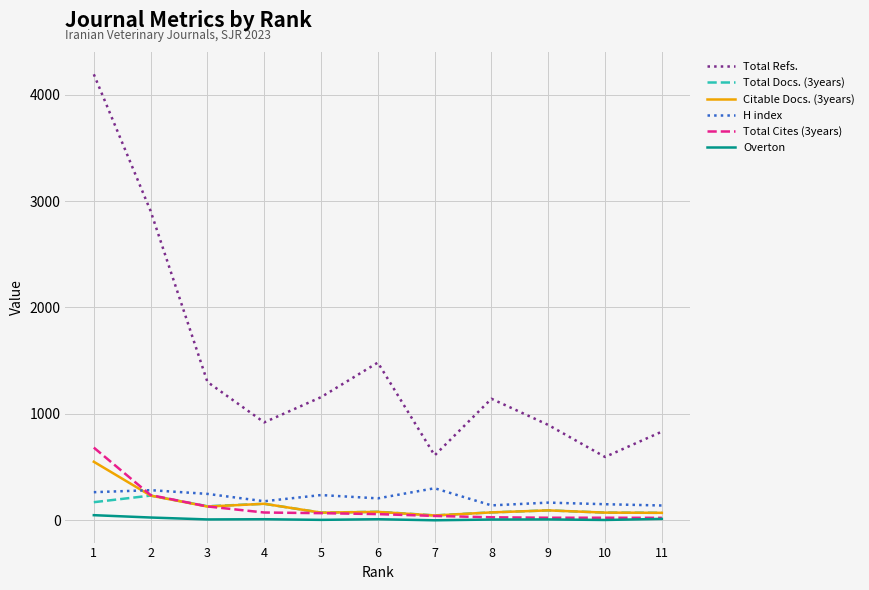

The value of Total Cites (3years) at 2 is 237. True or false?

True